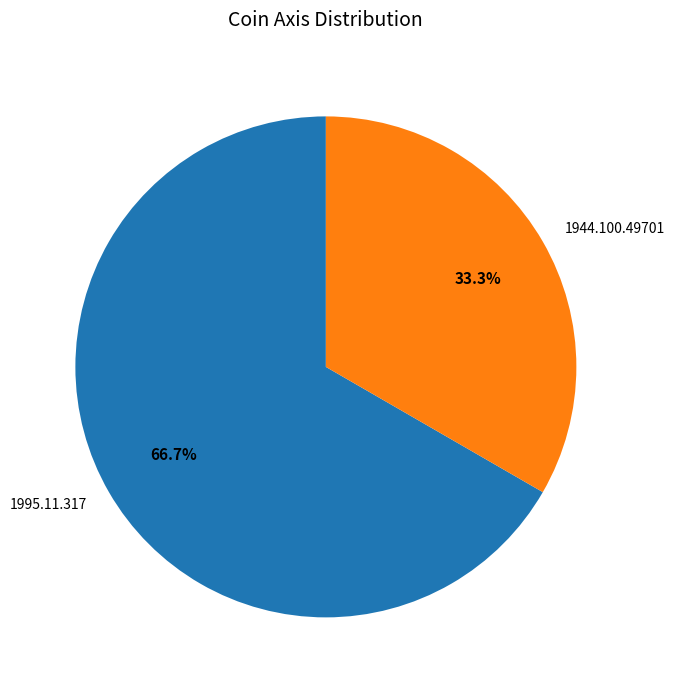

The 1995.11.317 slice represents 57% of the pie. True or false?

False